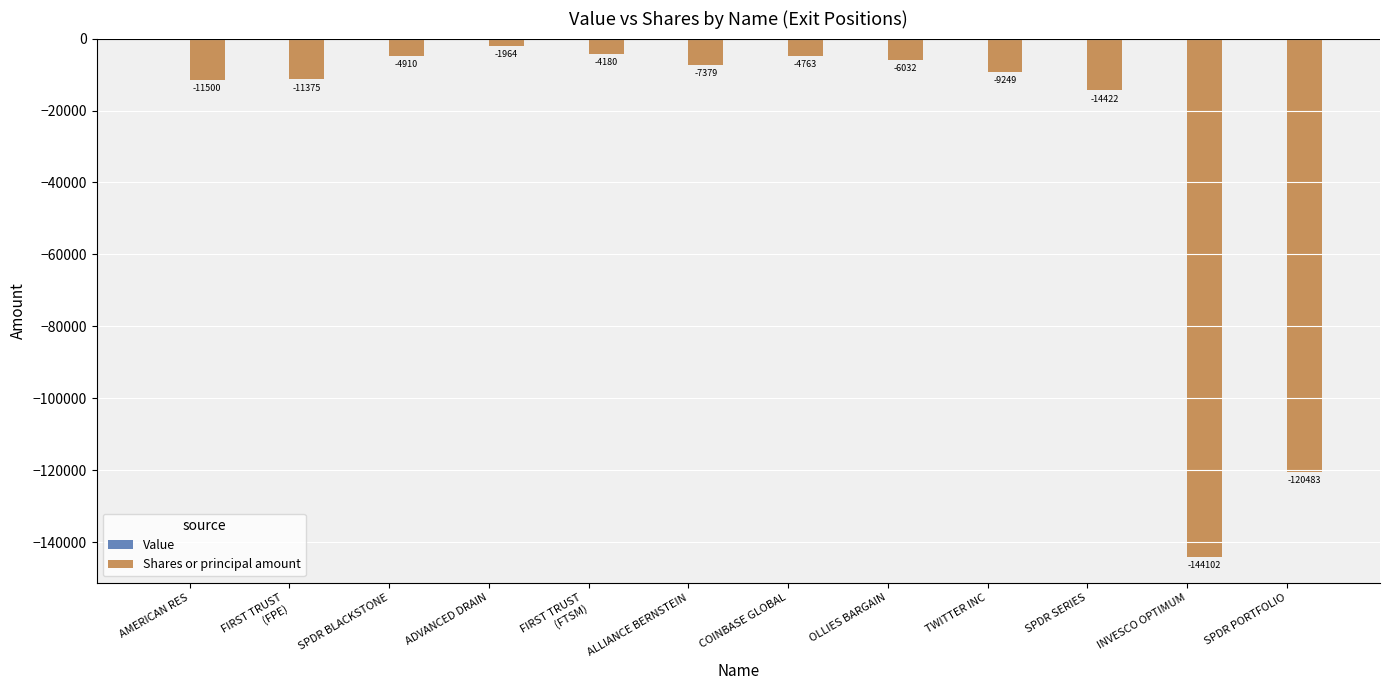

Reading right to left, what are all the values shown in this chart?

-120483	-144102	-14422	-9249	-6032	-4763	-7379	-4180	-1964	-4910	-11375	-11500